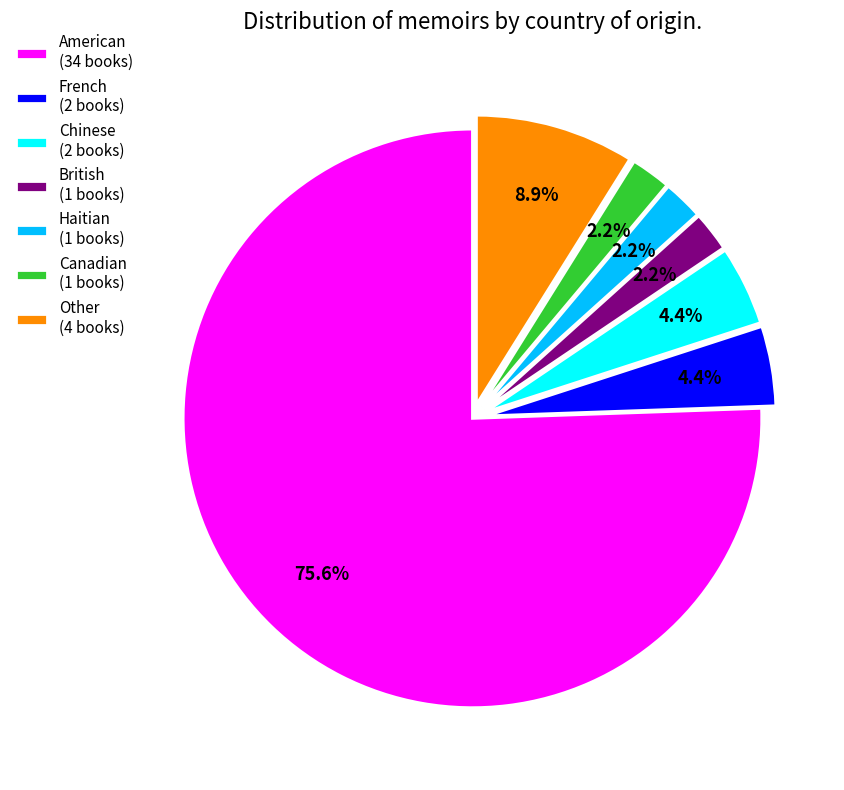

How much of the chart is everything except Haitian (1 books)?

97.8%